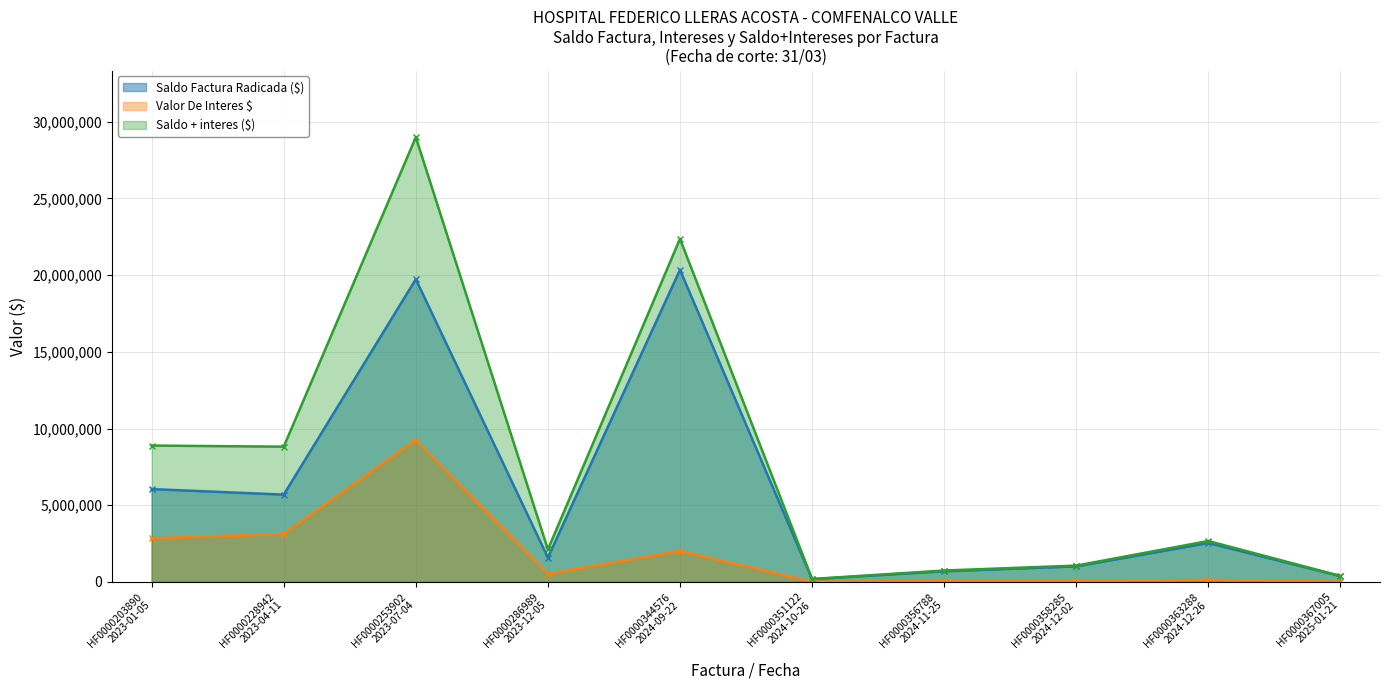

What value does the Valor De Interes $ series have at HF0000367005
2025-01-21?

12048.7